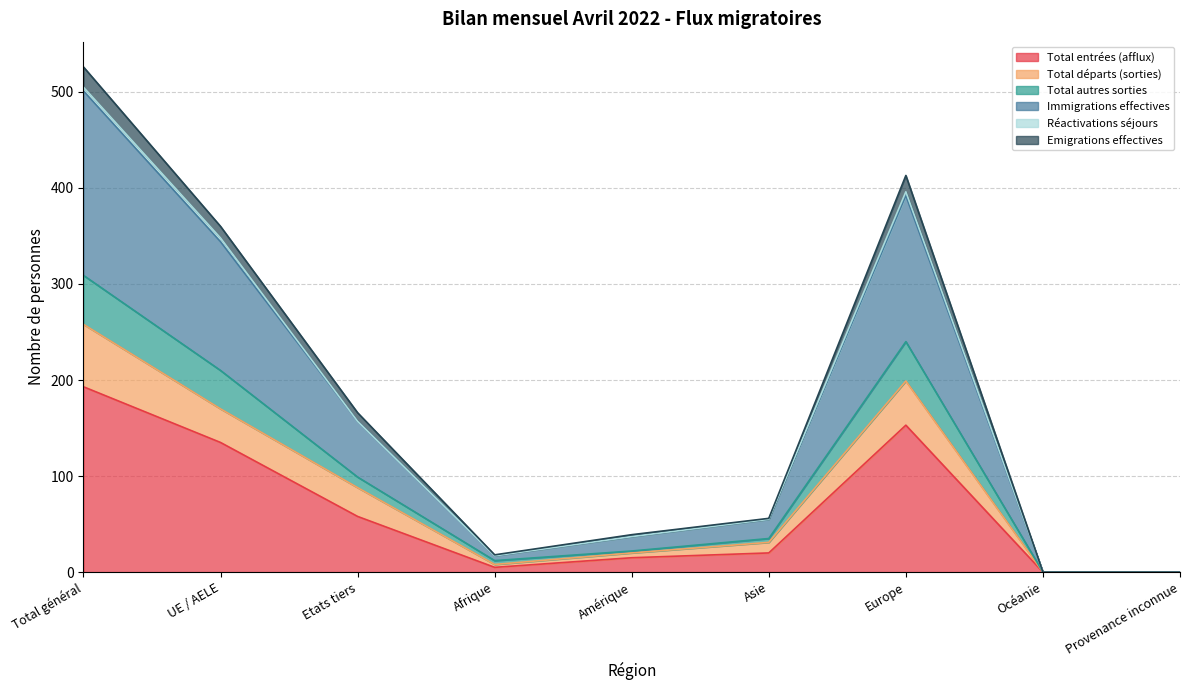

What is the highest value of the Total entrées (afflux) series?

193